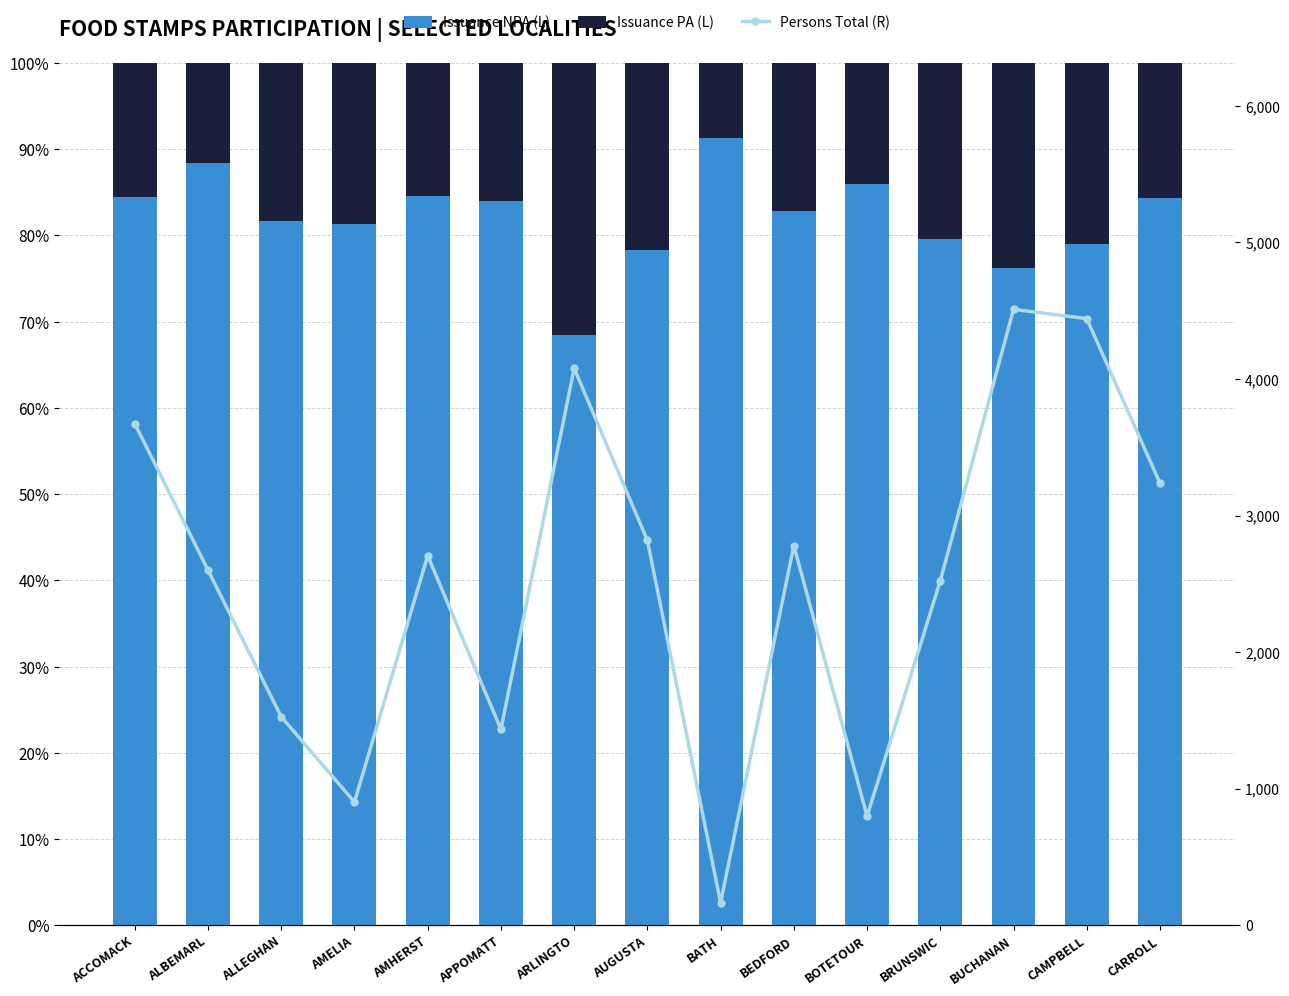

What is the difference between the maximum and minimum values in the Issuance PA (L) series?

0.2